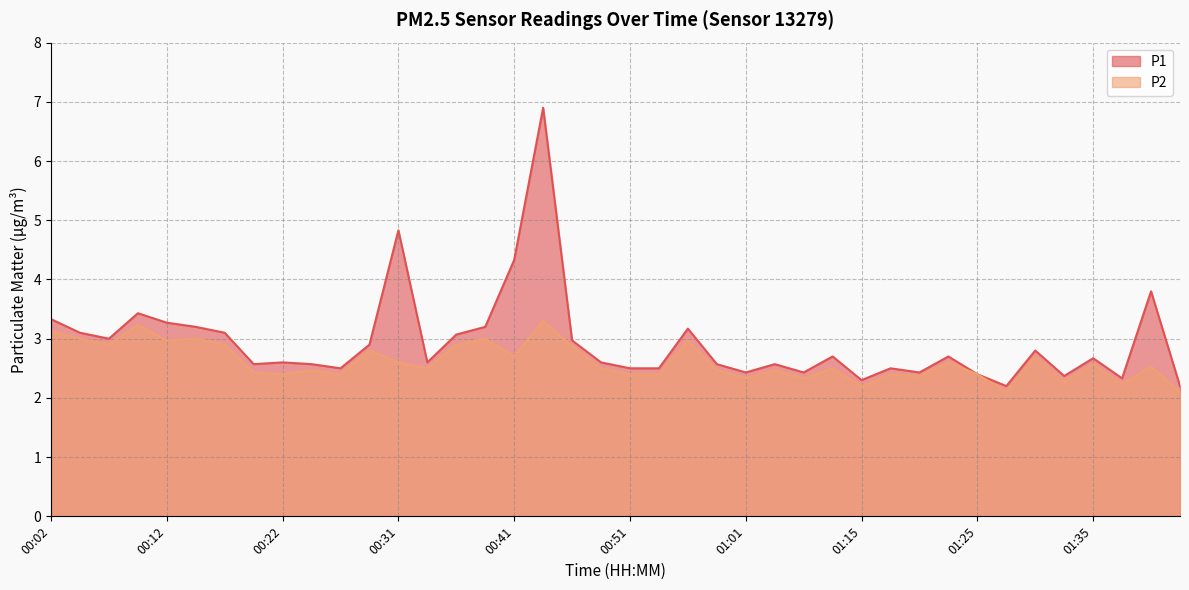

What is the average value of the P1 series?

2.9